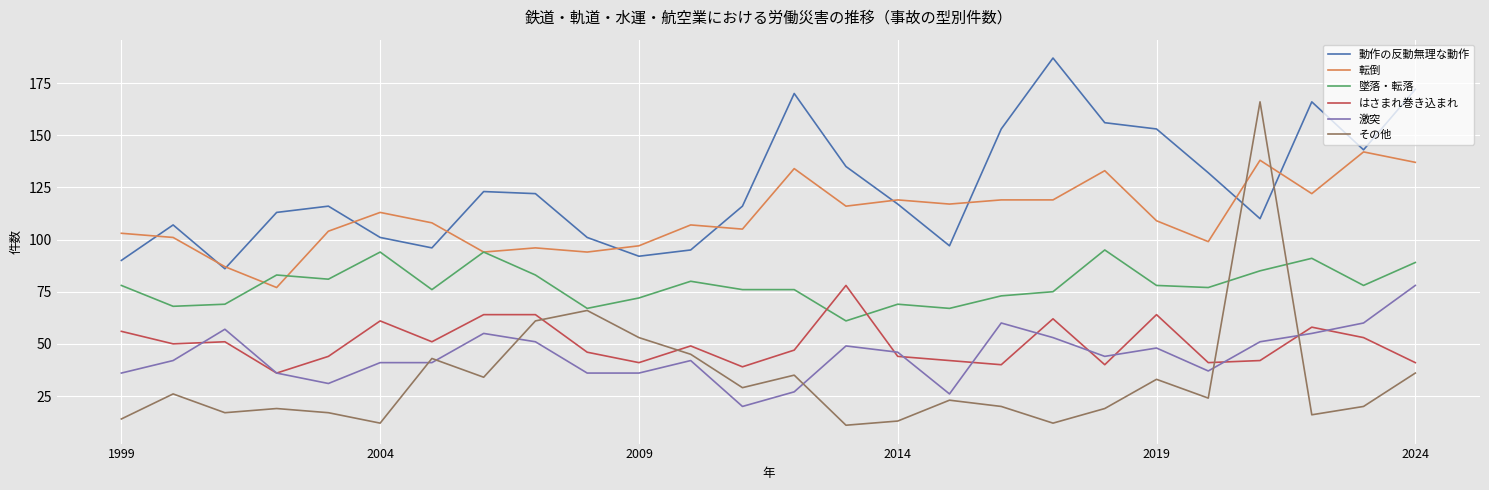

How many intersections are there between はさまれ巻き込まれ and その他?

4